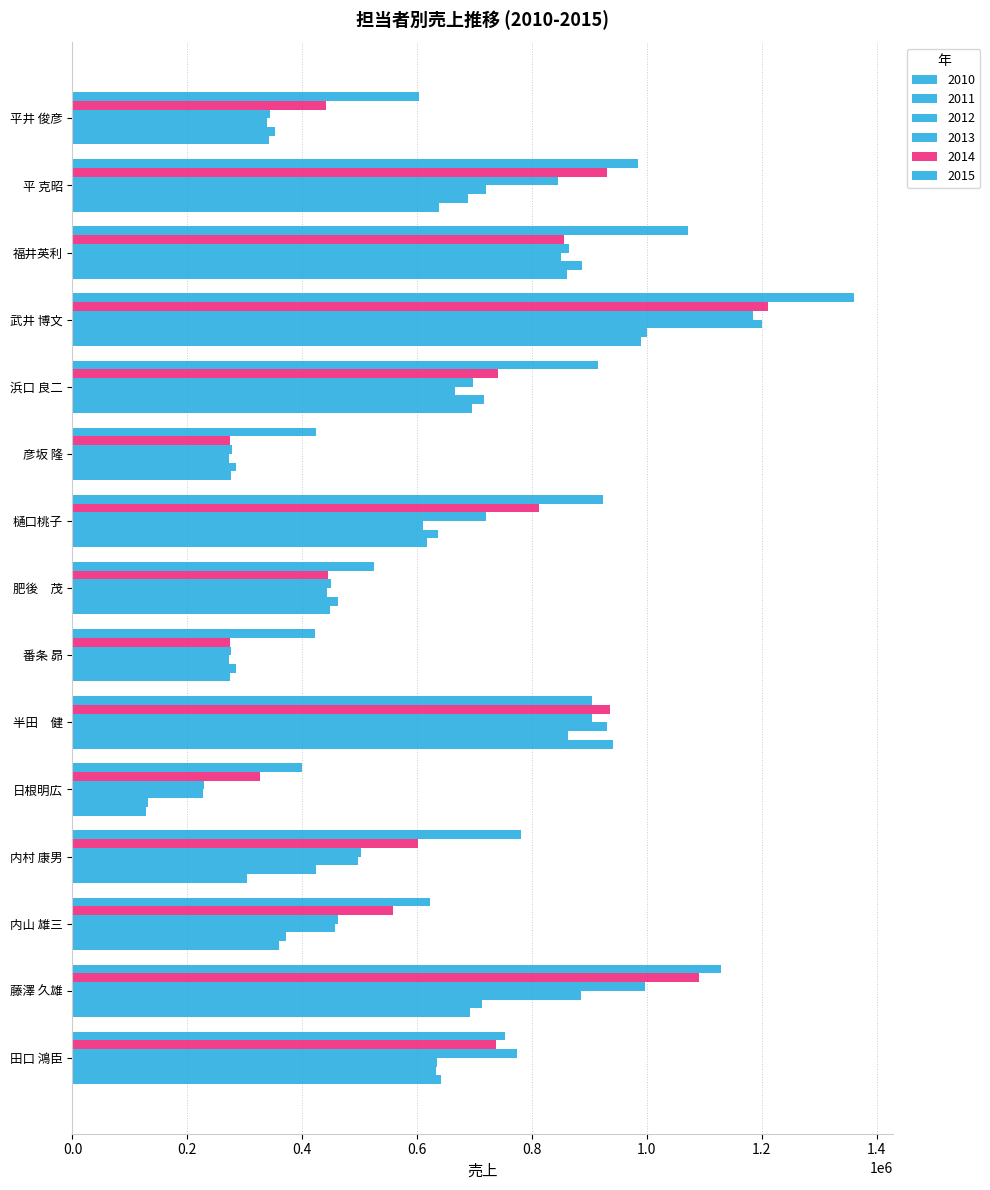

Reading left to right, extract all data points from this chart.

2010: 田口 鴻臣=641664	藤澤 久雄=691990	内山 雄三=360026	内村 康男=304069	日根明広=127256	半田　健=941103	番条 昴=274732	肥後　茂=448417	樋口桃子=616346	彦坂 隆=275951	浜口 良二=696143	武井 博文=990327	福井英利=860964	平 克昭=637379	平井 俊彦=342658
2011: 田口 鴻臣=633160	藤澤 久雄=713017	内山 雄三=371586	内村 康男=423707	日根明広=132151	半田　健=863259	番条 昴=283890	肥後　茂=461678	樋口桃子=635592	彦坂 隆=284485	浜口 良二=716321	武井 博文=1000390	福井英利=886487	平 克昭=688094	平井 俊彦=352687
2012: 田口 鴻臣=634723	藤澤 久雄=884403	内山 雄三=456783	内村 康男=497473	日根明広=227226	半田　健=930663	番条 昴=272901	肥後　茂=443015	樋口桃子=609610	彦坂 隆=273106	浜口 良二=666000	武井 博文=1200360	福井英利=850755	平 克昭=720000	平井 俊彦=339315
2013: 田口 鴻臣=773172	藤澤 久雄=995903	内山 雄三=461677	内村 康男=502000	日根明広=228888	半田　健=905272	番条 昴=276564	肥後　茂=449891	樋口桃子=719714	彦坂 隆=277373	浜口 良二=697824	武井 博文=1185000	福井英利=864367	平 克昭=845837	平井 俊彦=344329
2014: 田口 鴻臣=737808	藤澤 久雄=1090078	内山 雄三=558374	内村 康男=600786	日根明広=327256	半田　健=935137	番条 昴=274732	肥後　茂=445471	樋口桃子=812978	彦坂 隆=274528	浜口 良二=740162	武井 博文=1210363	福井英利=855860	平 克昭=930703	平井 俊彦=440986
2015: 田口 鴻臣=752722	藤澤 久雄=1129000	内山 雄三=622753	内村 康男=780264	日根明広=400060	半田　健=903671	番条 昴=422353	肥後　茂=525528	樋口桃子=923641	彦坂 隆=423602	浜口 良二=915530	武井 博文=1360378	福井英利=1072292	平 克昭=985000	平井 俊彦=602832